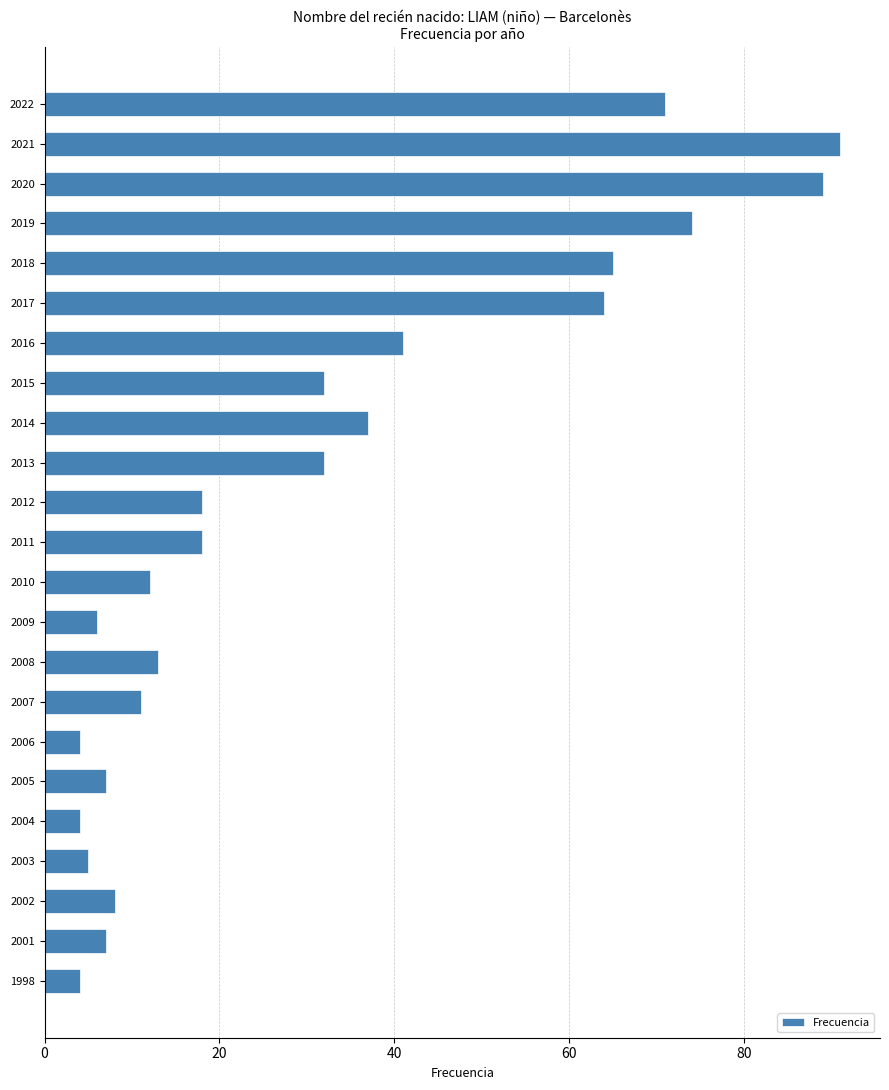

What is the greatest value displayed?

91